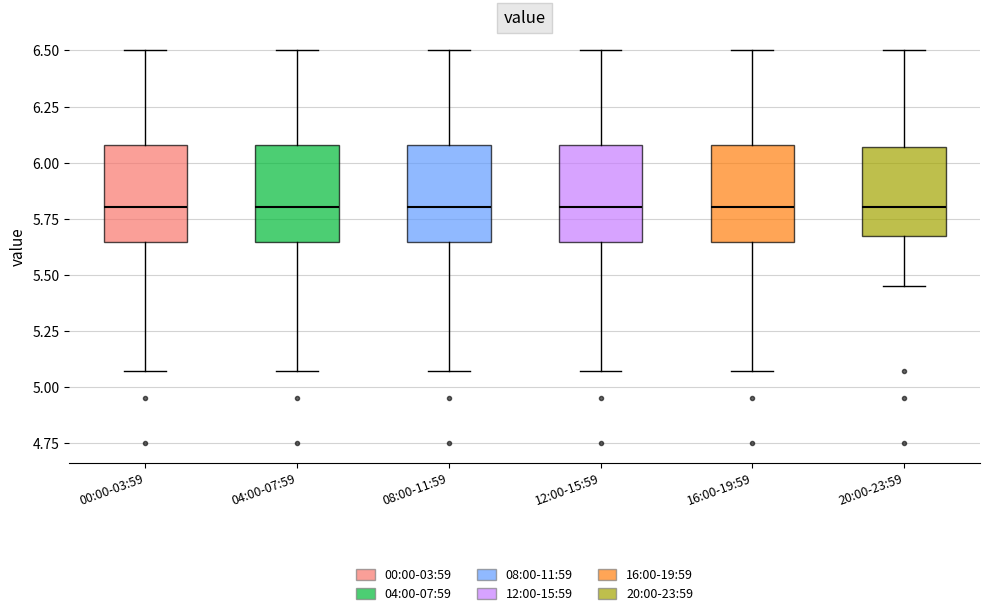

Reading left to right, read every box against the y-axis: the position of its median line, the range the box covers, and the ends of its whiskers. The values are not printed on the chart, so give them approximately, as read against the axis.

00:00-03:59: median 5.80, box 5.65 to 6.10, whiskers 5.05 to 6.50
04:00-07:59: median 5.80, box 5.65 to 6.10, whiskers 5.05 to 6.50
08:00-11:59: median 5.80, box 5.65 to 6.10, whiskers 5.05 to 6.50
12:00-15:59: median 5.80, box 5.65 to 6.10, whiskers 5.05 to 6.50
16:00-19:59: median 5.80, box 5.65 to 6.10, whiskers 5.05 to 6.50
20:00-23:59: median 5.80, box 5.65 to 6.05, whiskers 5.45 to 6.50